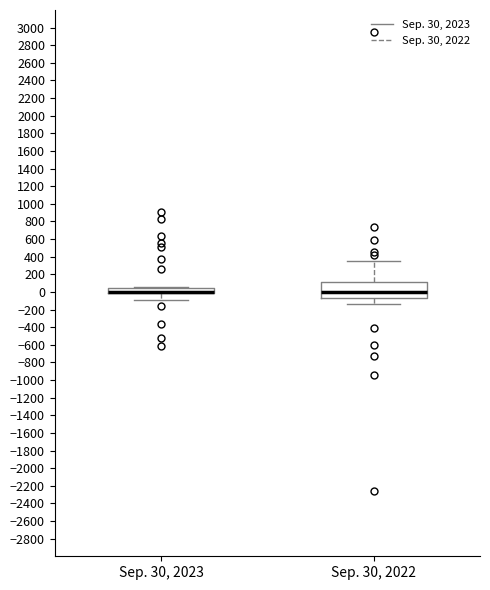

Reading left to right, read every box against the y-axis: the position of its median line, the range the box covers, and the ends of its whiskers. The values are not printed on the chart, so give them approximately, as read against the axis.

Sep. 30, 2023: median 0 (drawn on the box's lower edge), box -20 to 40, whiskers -80 to 60
Sep. 30, 2022: median 0, box -60 to 120, whiskers -140 to 340